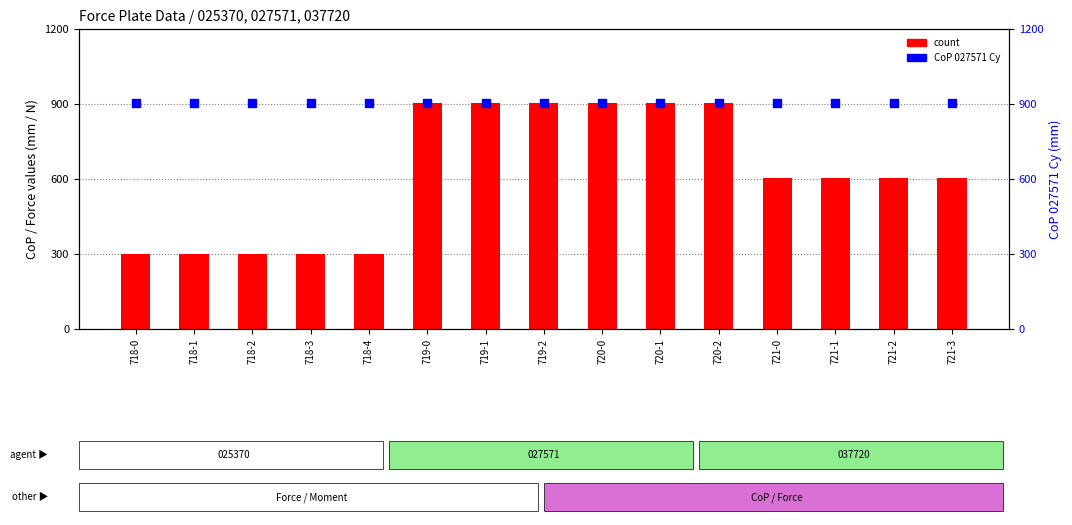

Which series reaches the maximum Y coordinate?

count